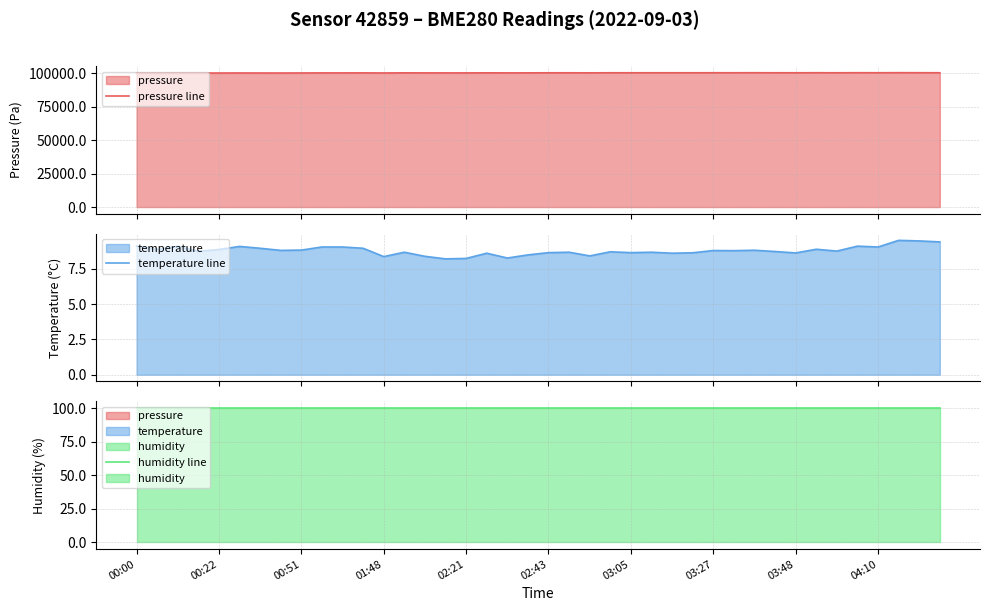

How many interior local valleys does the pressure line series have?

12